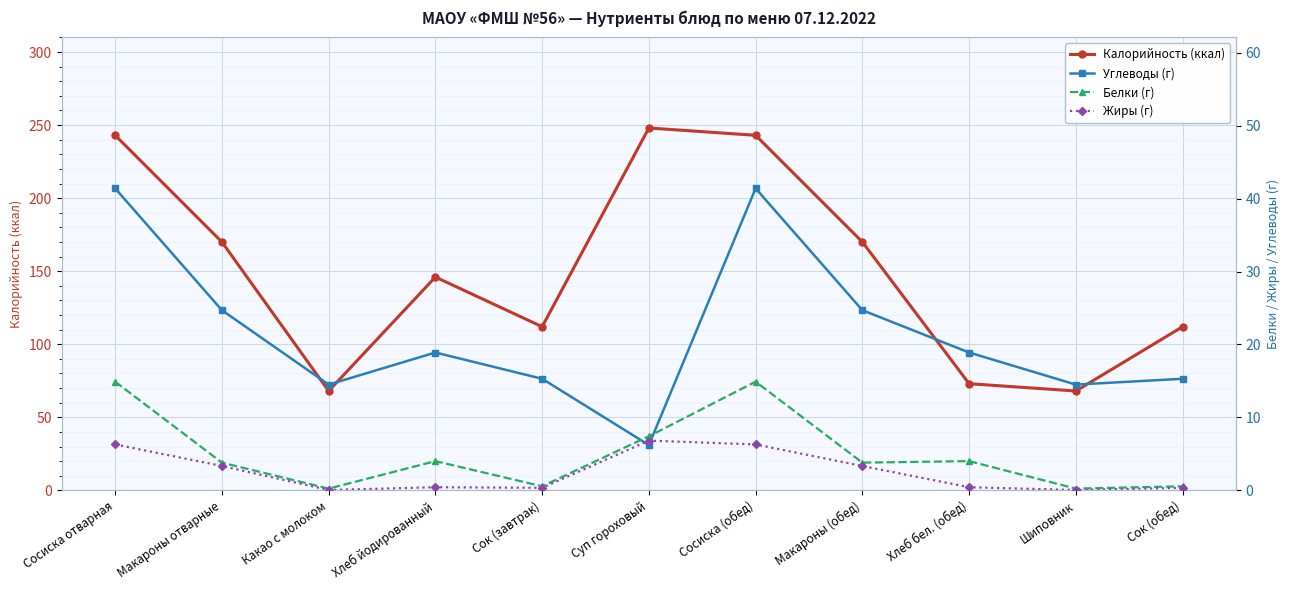

What is the sum of the Углеводы (г) values at Шиповник and Какао с молоком?

29.0